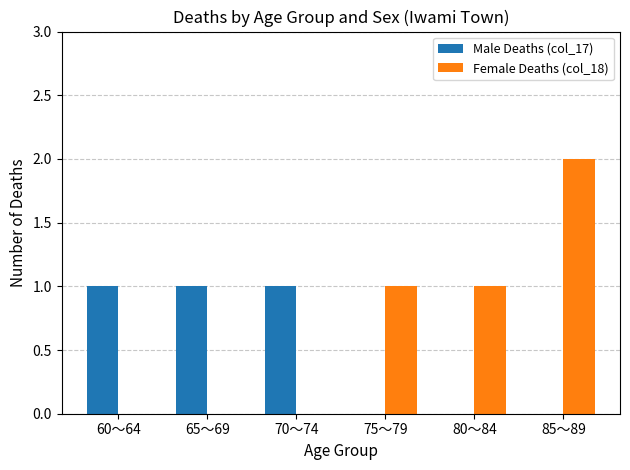

Is it true that Female Deaths (col_18) equals 2 at 85～89?

True